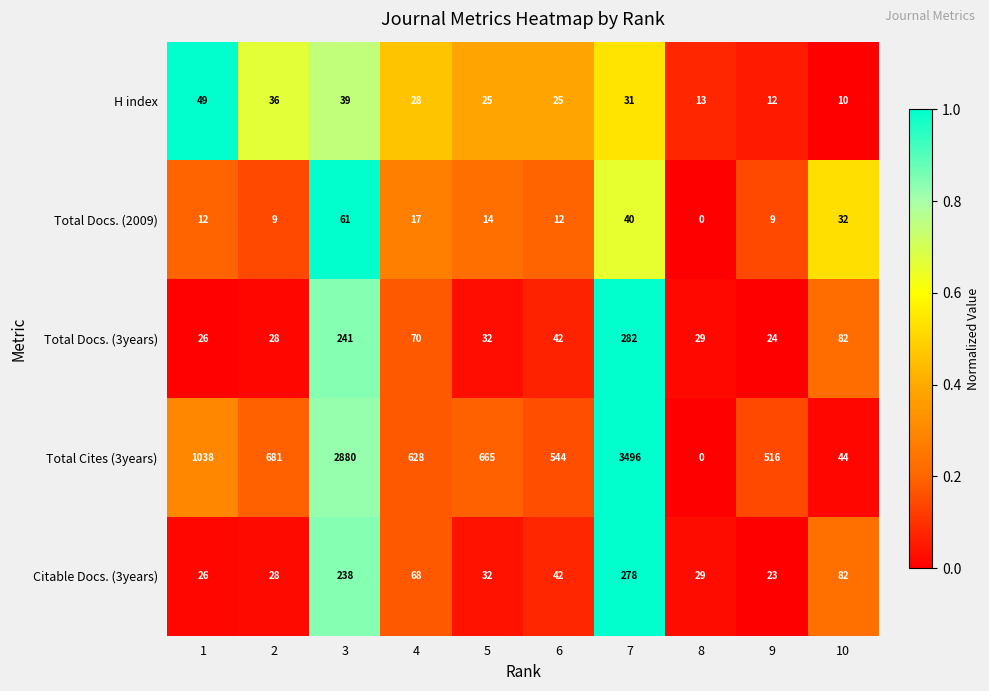

Which series has the widest spread of values?

Total Cites (3years)